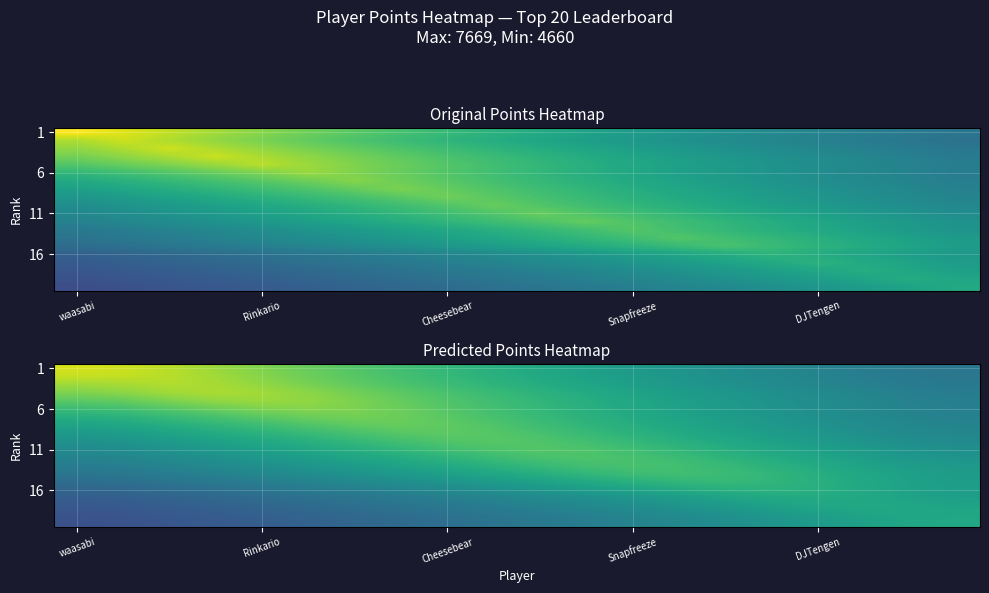

At how many categories does at least one series exceed 5257?

14